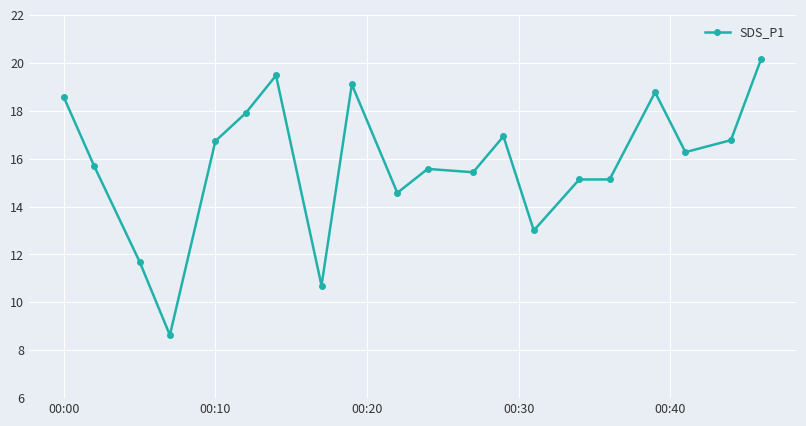

What is the value of the 13th point from the left?

16.9